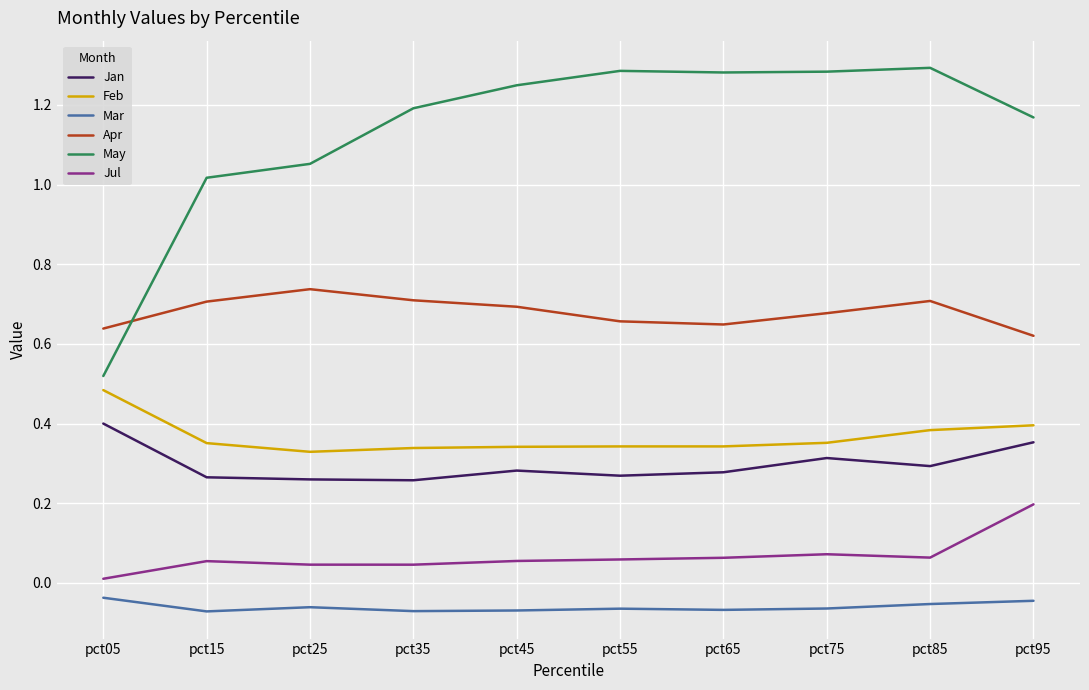

What is the difference between the highest and lowest values at pct55?

1.4